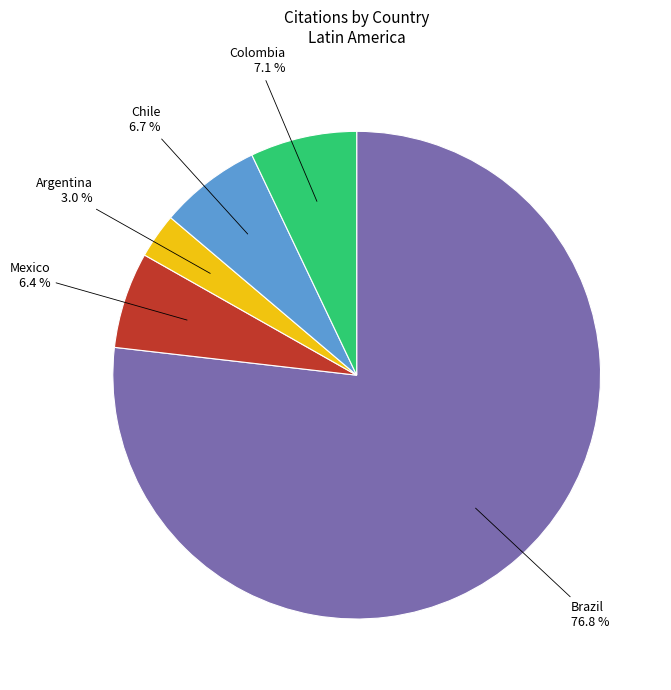

To the nearest percent, what is the difference between the Argentina and Mexico slice percentages?

3%